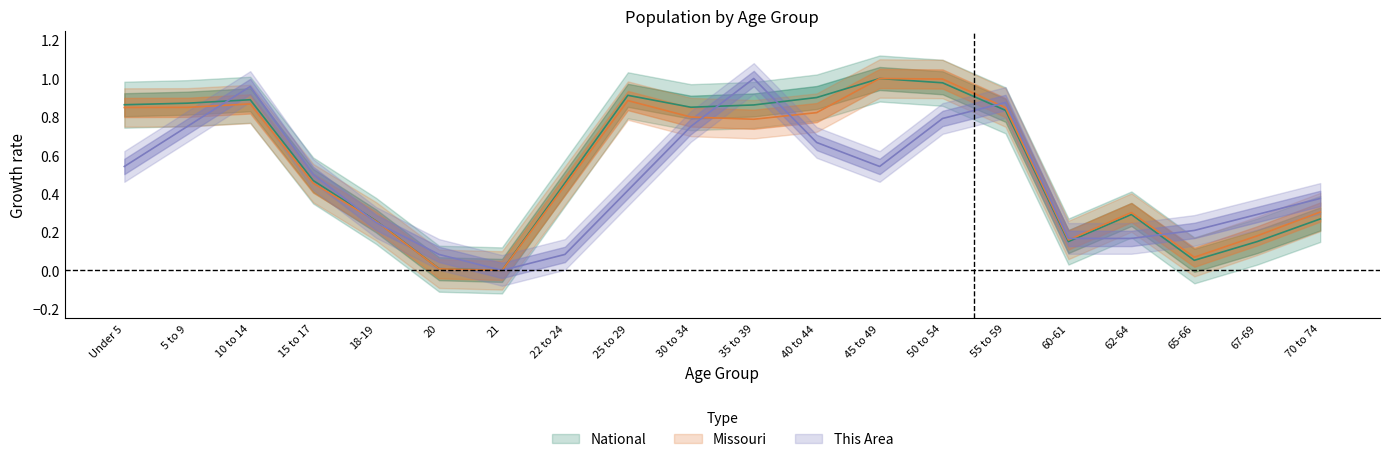

At which label is This Area closest to 0?

21